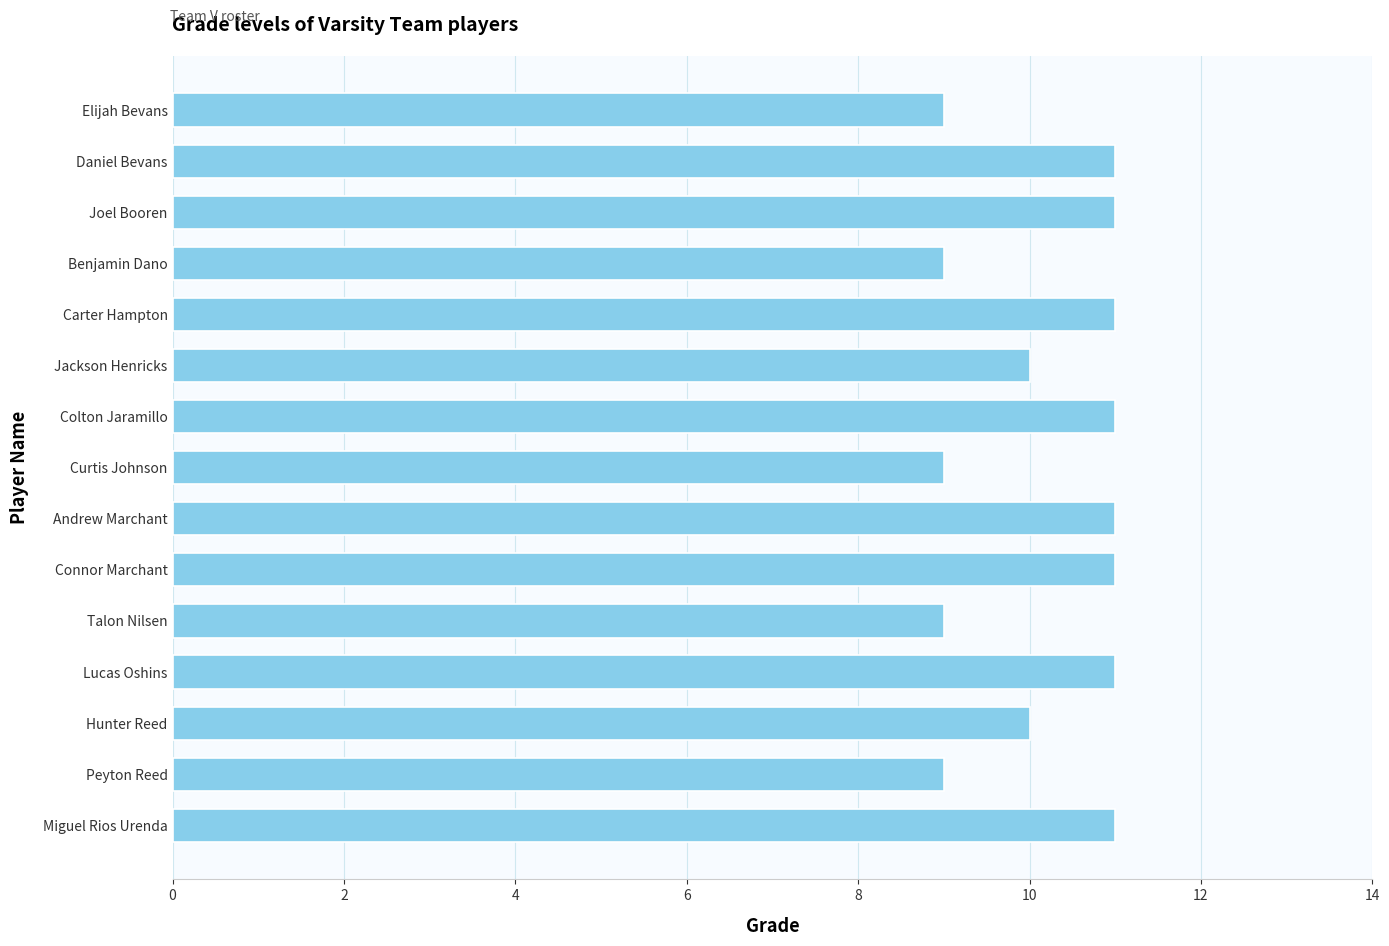

What is the label of the 11th bar from the bottom?

Carter Hampton